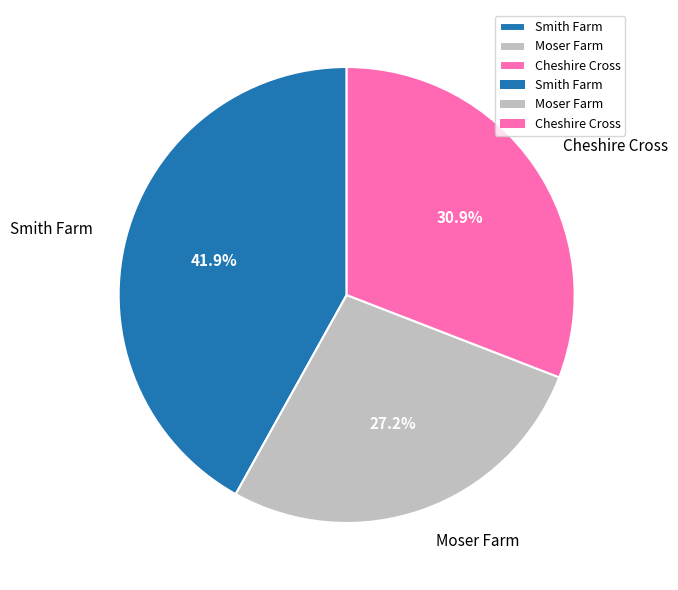

Does Moser Farm account for over 50% of the chart?

No